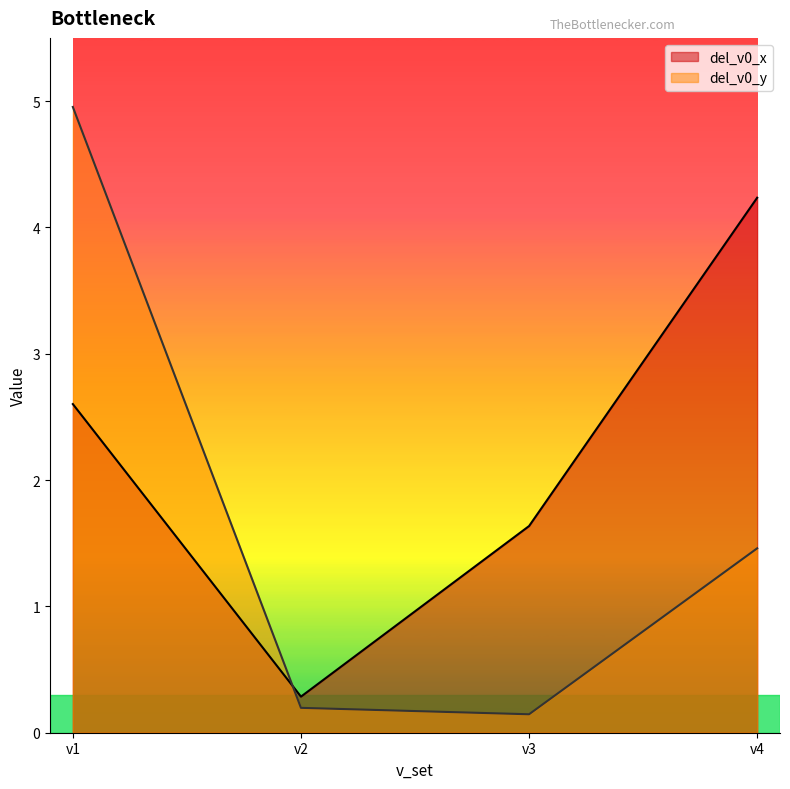

True or false: del_v0_x and del_v0_y intersect in this chart.

True